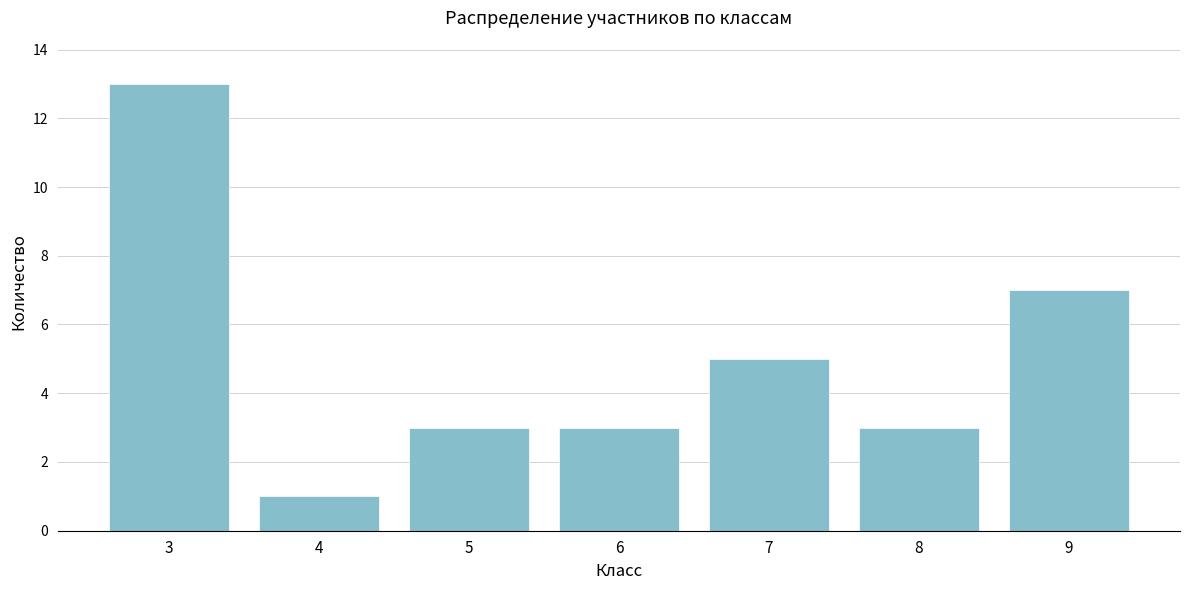

Reading right to left, extract all data points from this chart.

9=7	8=3	7=5	6=3	5=3	4=1	3=13